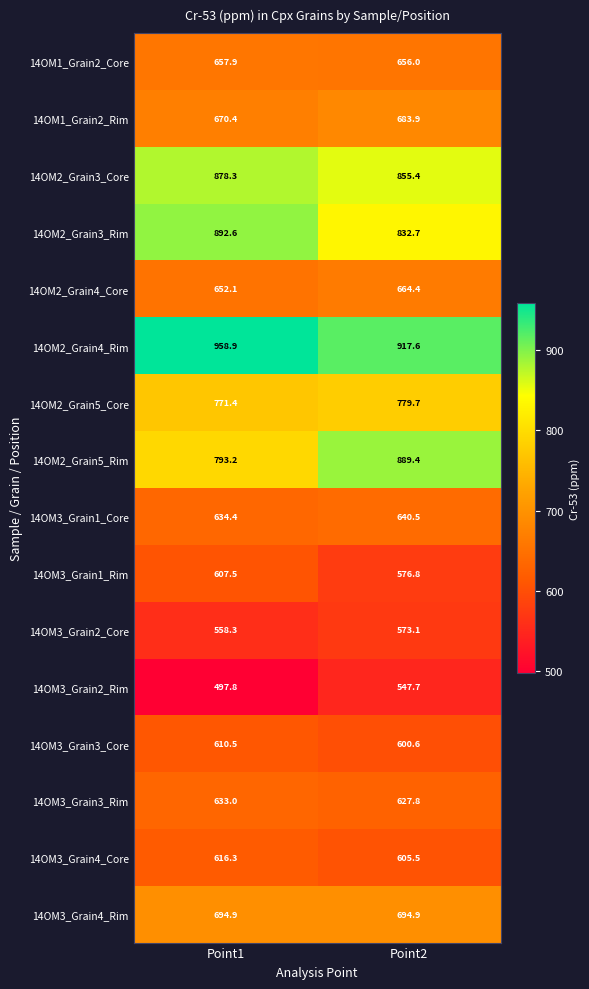

Which category has the highest value across all series?

Point1